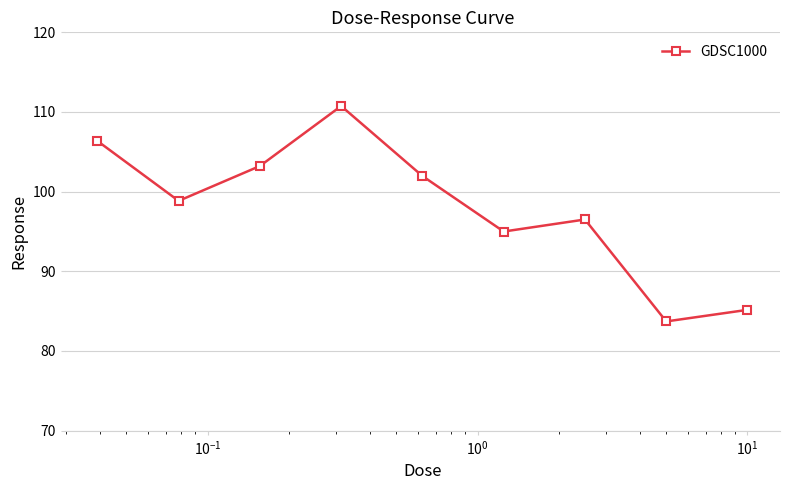

How many interior local valleys (lower than both neighbors) does the data have?

3